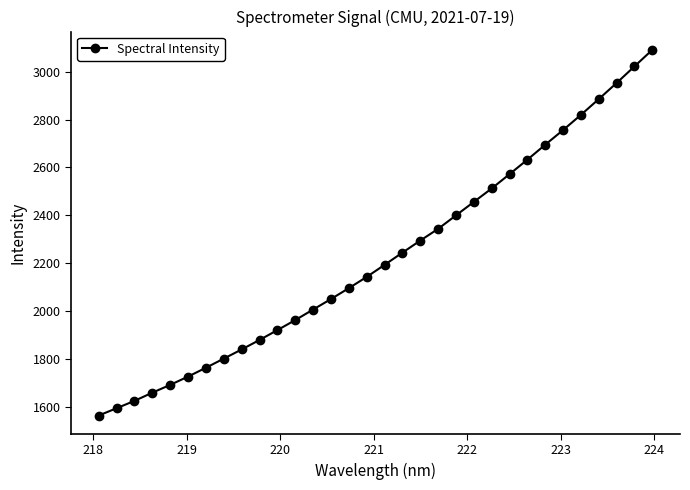

What is the minimum value shown in the chart?

1564.1